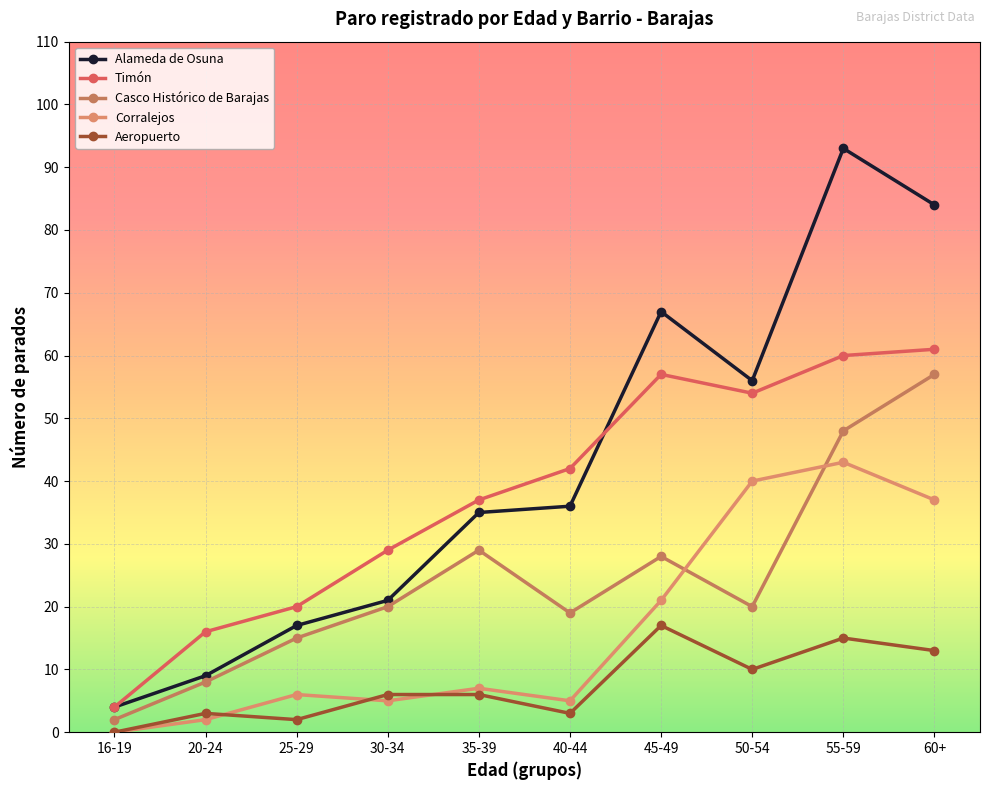

What is the sum of the Casco Histórico de Barajas values at 30-34 and 55-59?

68